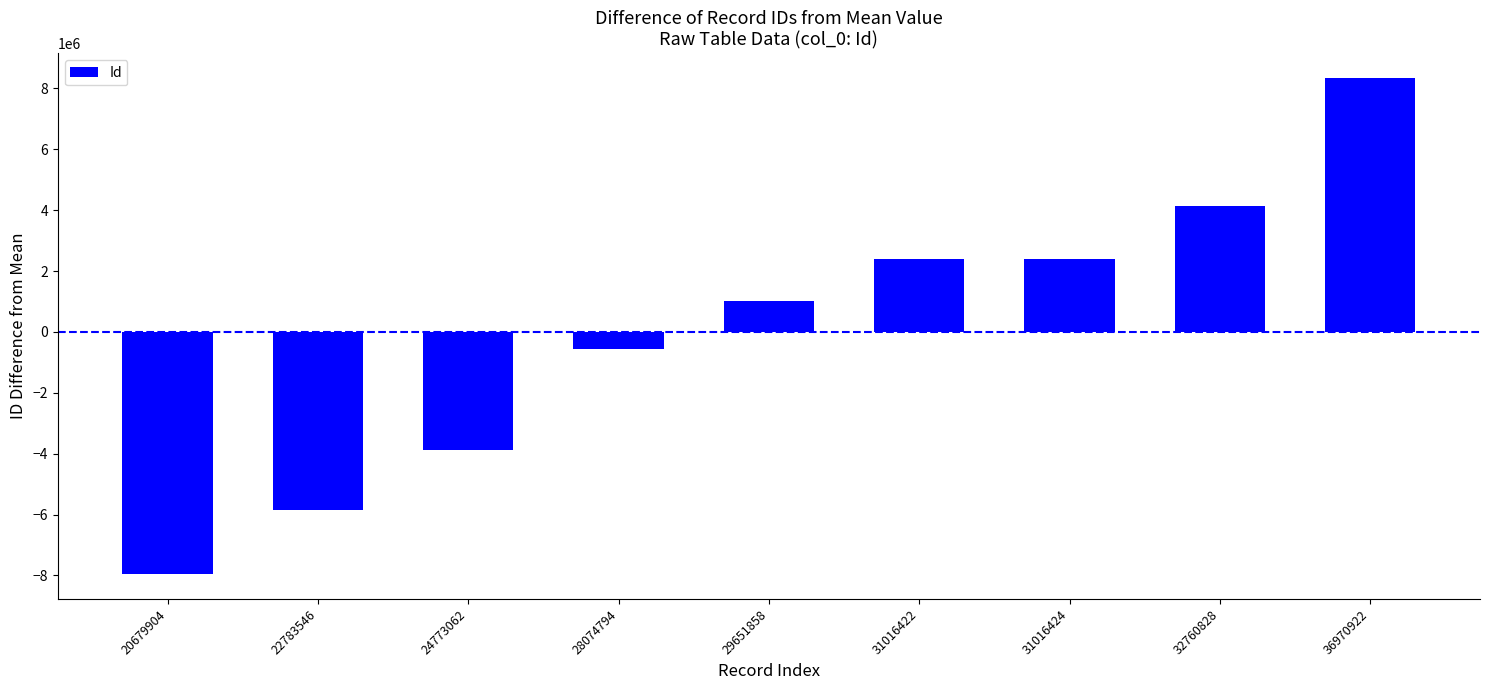

How many bars are there in total?

9